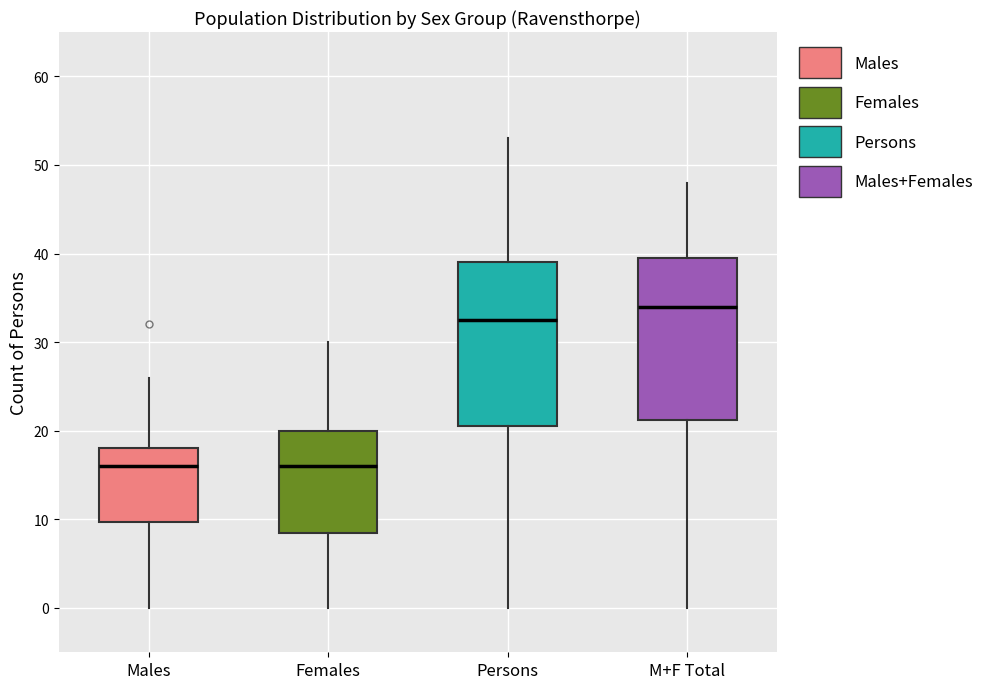

Where does the lower whisker of the box for Persons end on the y-axis? The values are not printed on the chart, so give them approximately, as read against the axis.

0